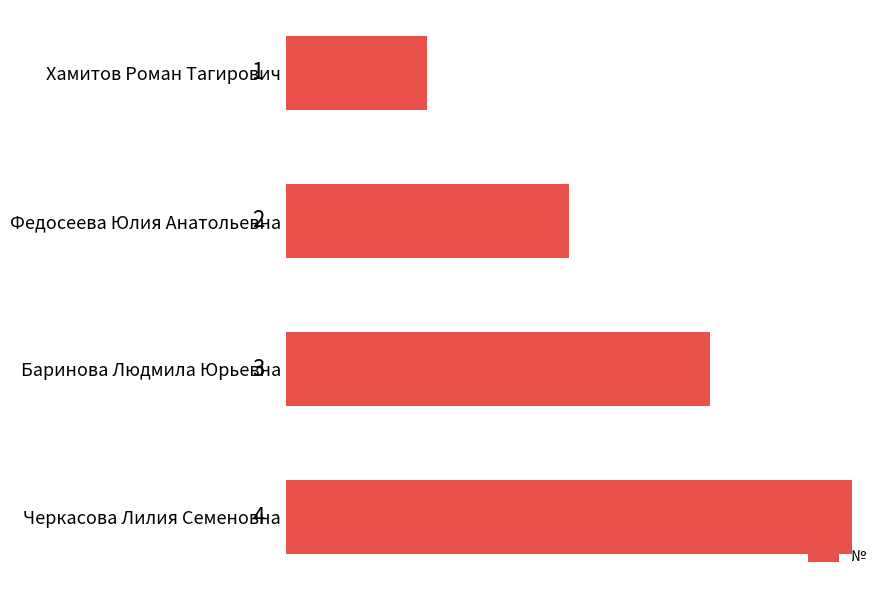

True or false: the data shows 3 at Федосеева Юлия Анатольевна.

False